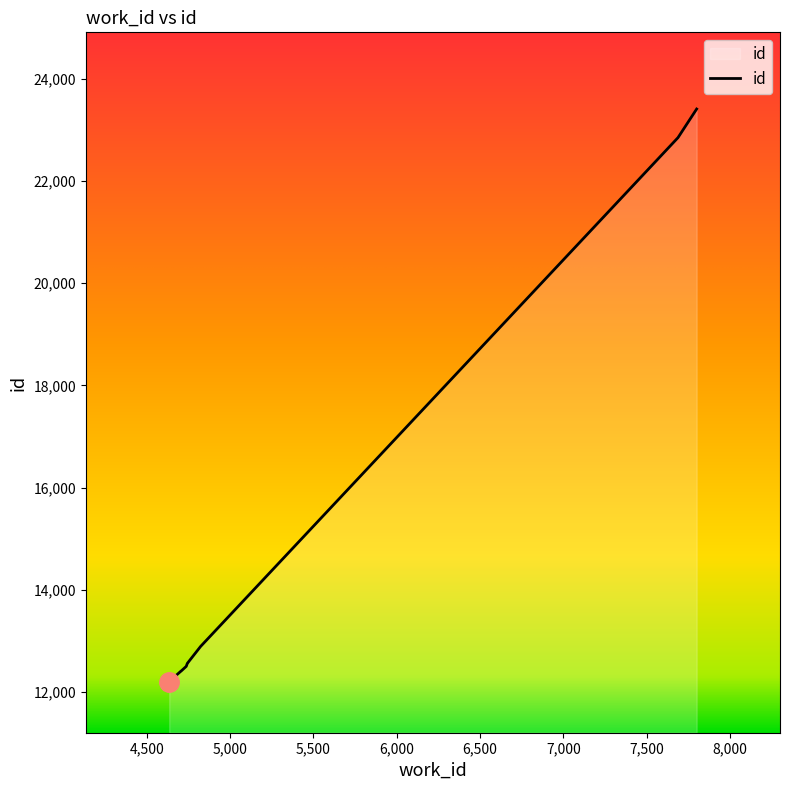

What is the change in value from 4636 to 7799?

+11195